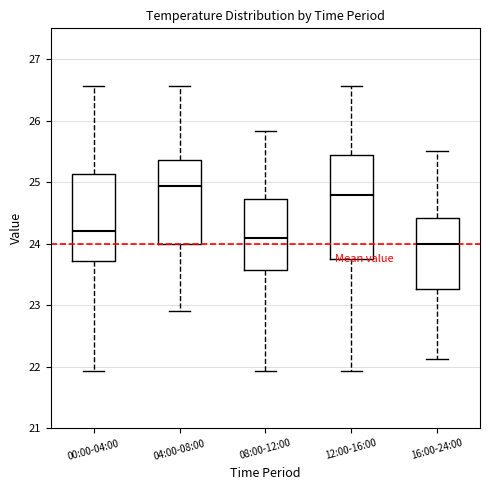

Where is the upper edge of the box for 04:00-08:00 on the y-axis? The values are not printed on the chart, so give them approximately, as read against the axis.

25.4